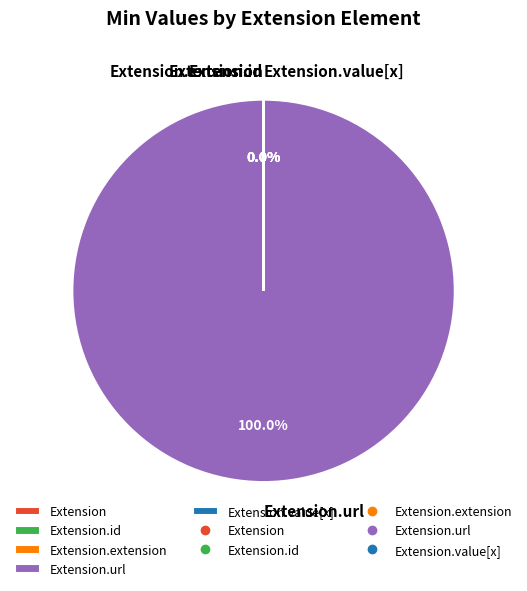

Is there a majority slice in this chart?

Yes